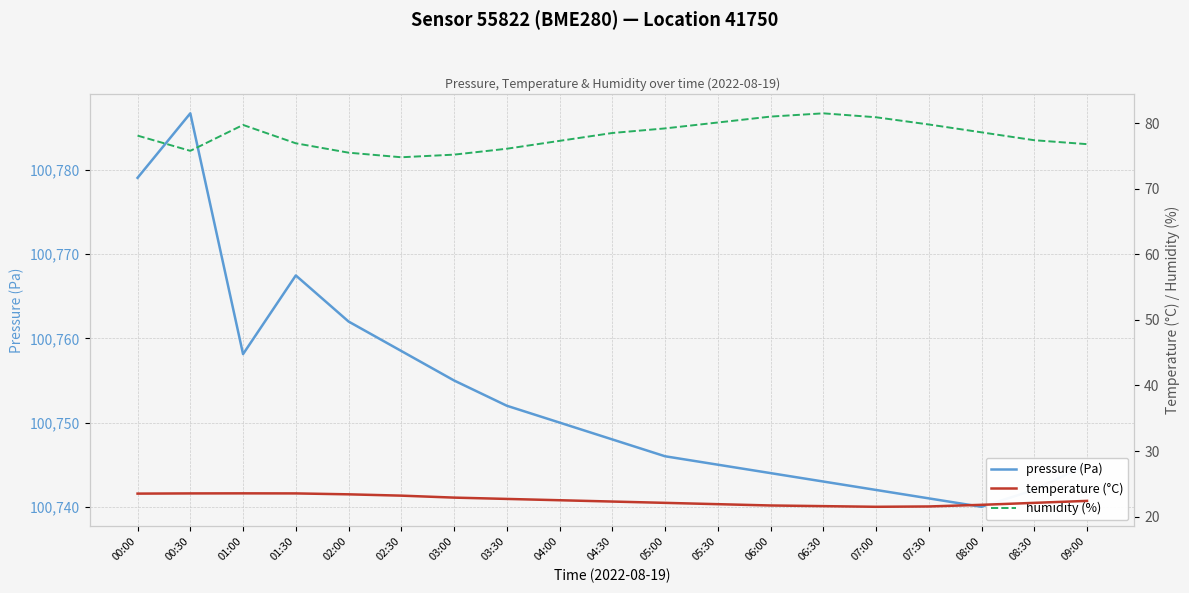

At which category does temperature (°C) reach its first local valley?

07:00